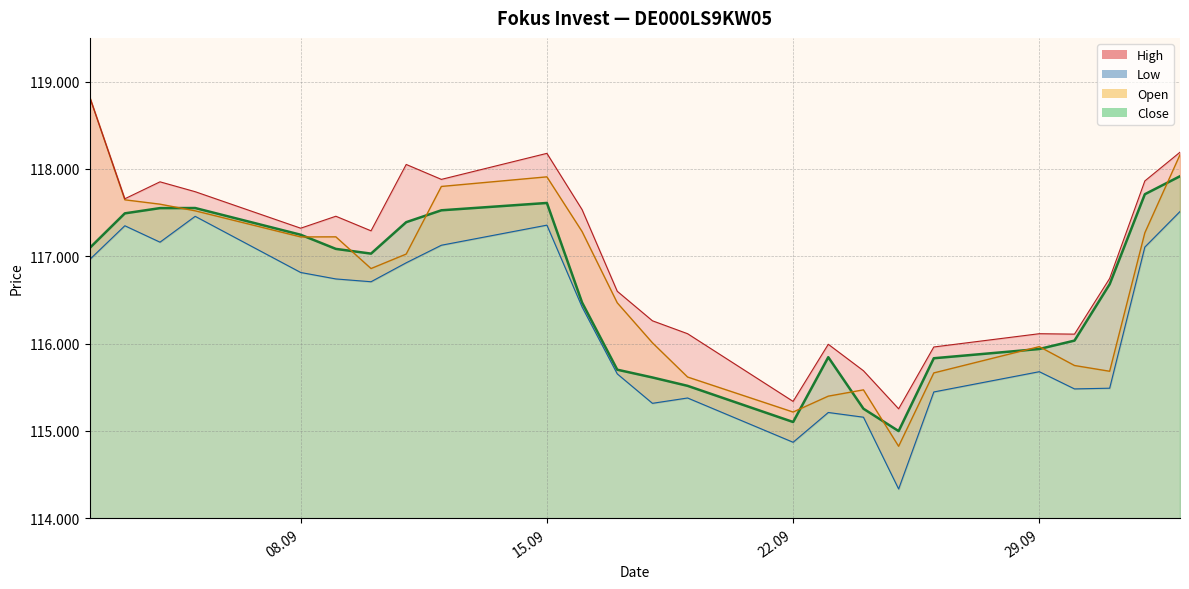

How many interior local peaks does the Open series have?

4